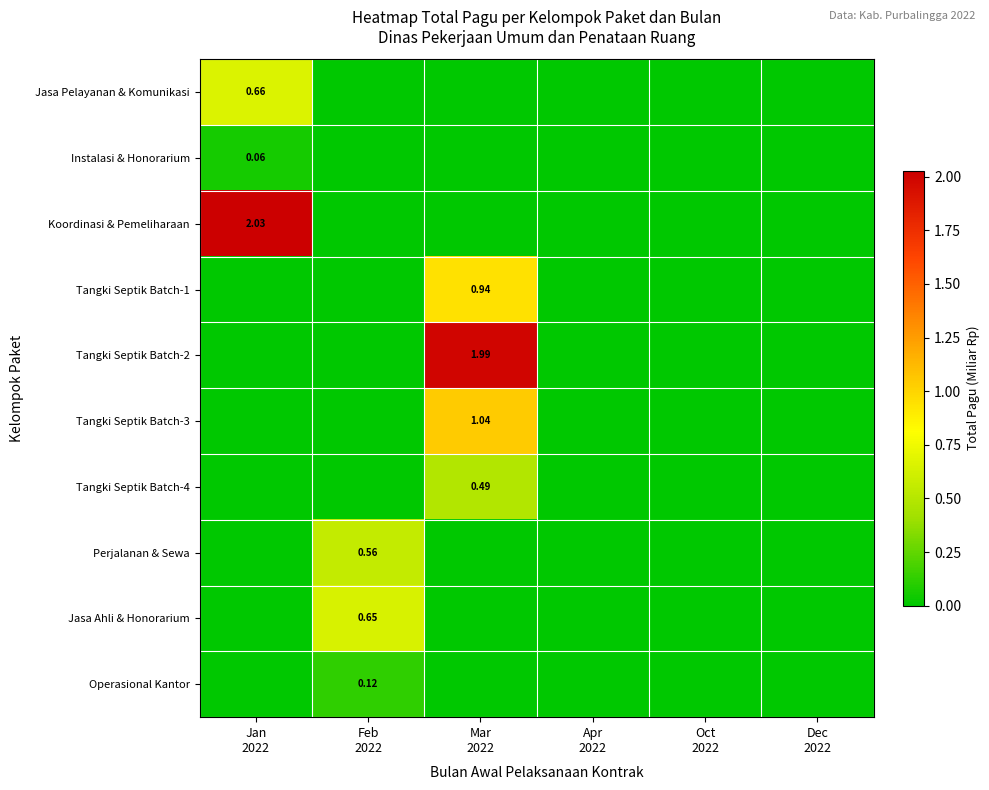

Which series has the widest spread of values?

Koordinasi & Pemeliharaan